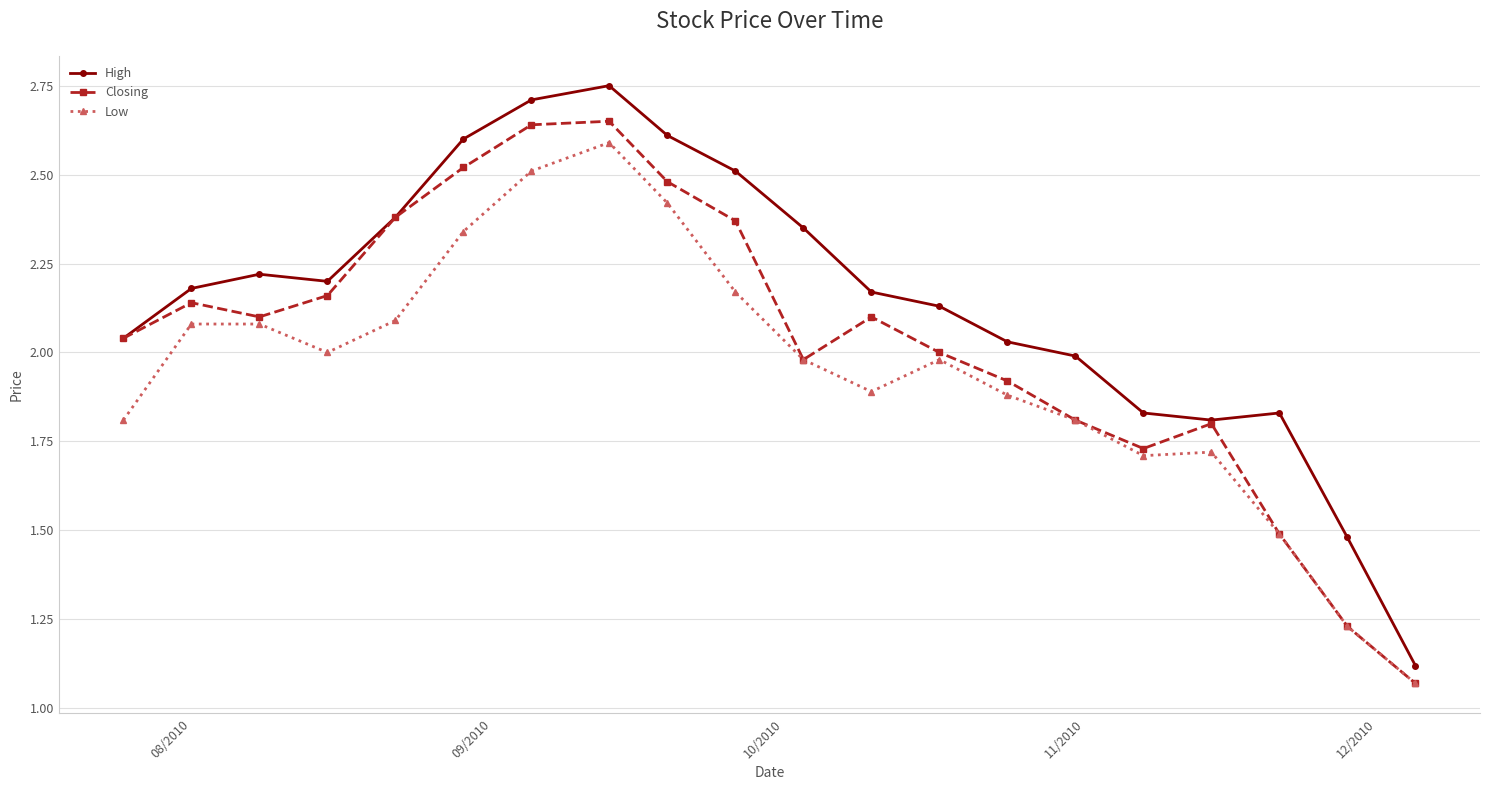

Rank the series by their average value, from highest to lowest.

High, Closing, Low